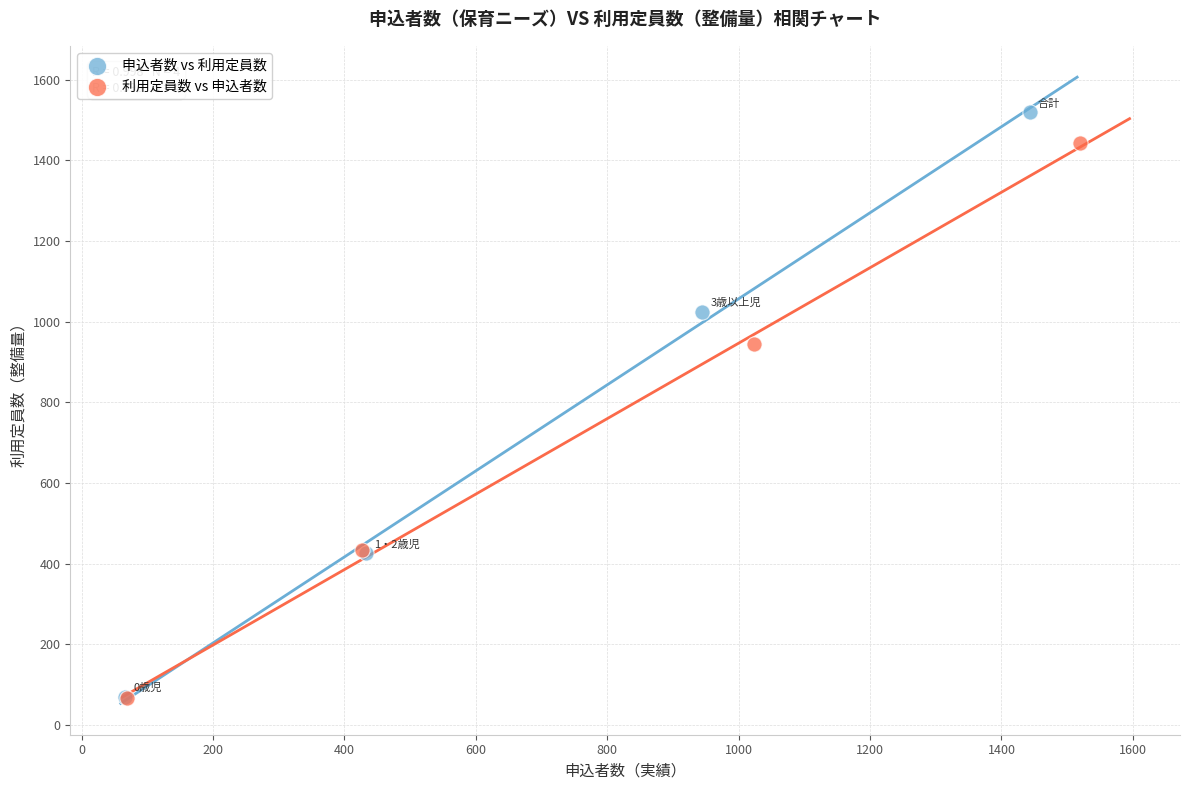

Which series contains the highest Y value?

申込者数 vs 利用定員数